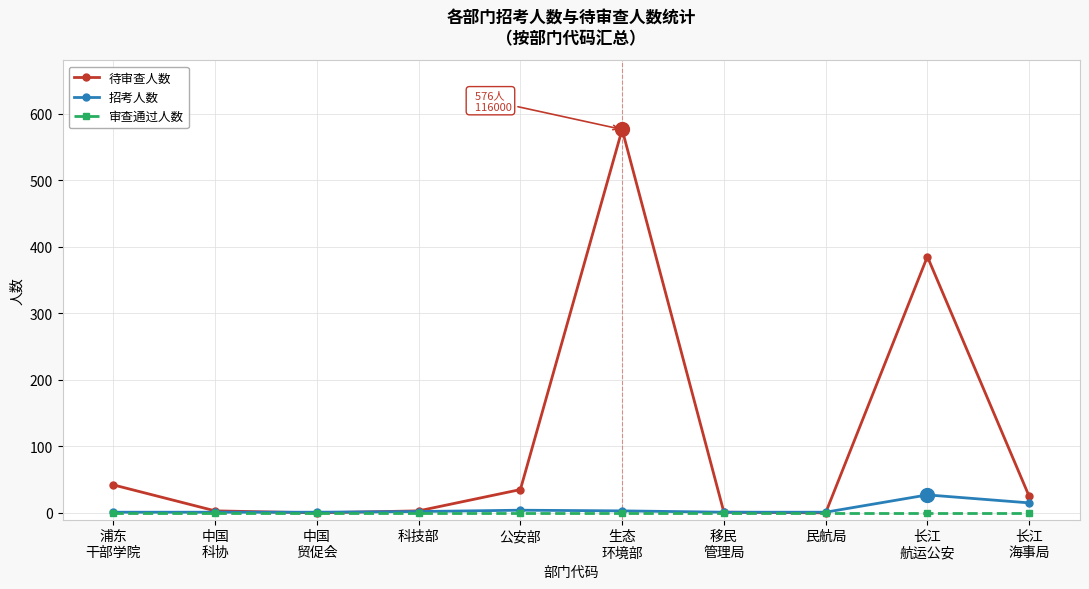

List the series in order of their peak value, highest first.

待审查人数, 招考人数, 审查通过人数